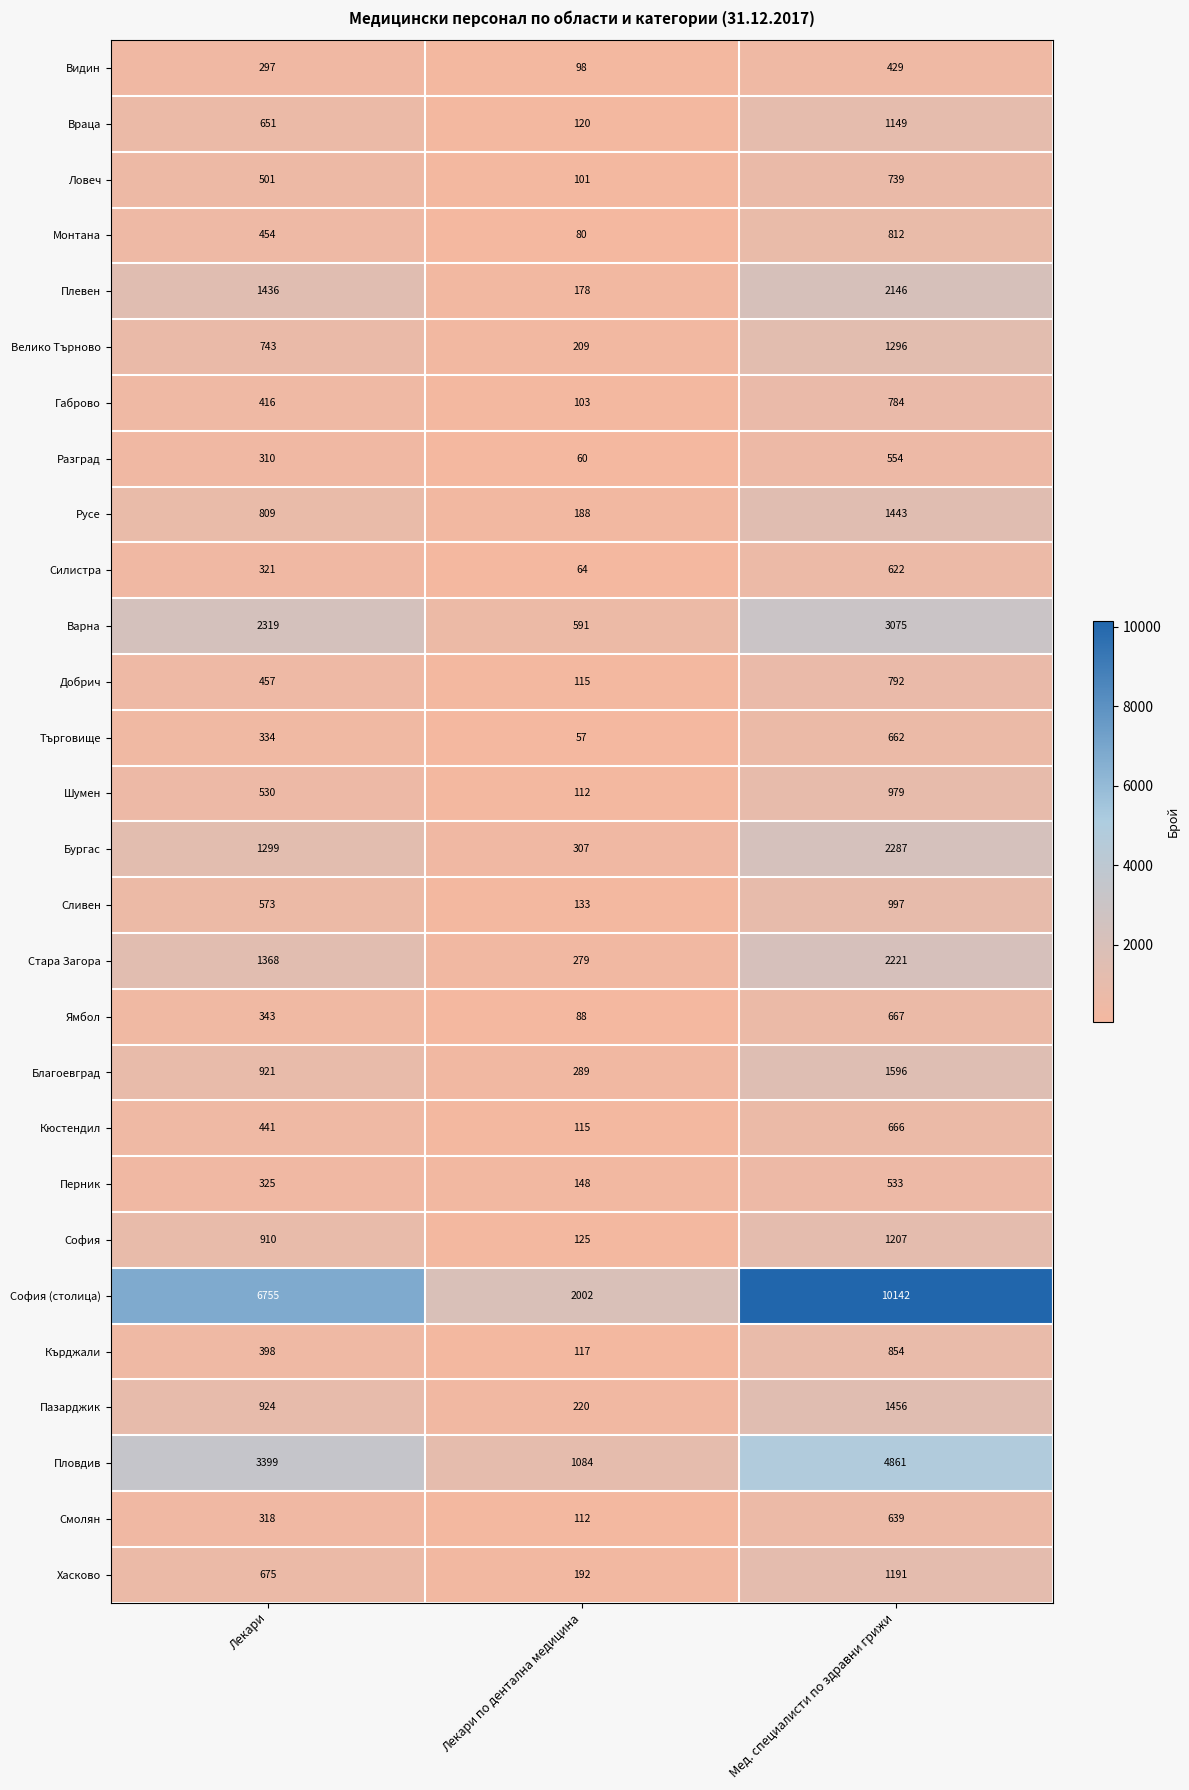

Rank the series by their maximum value, from lowest to highest.

Видин, Перник, Разград, Силистра, Смолян, Търговище, Кюстендил, Ямбол, Ловеч, Габрово, Добрич, Монтана, Кърджали, Шумен, Сливен, Враца, Хасково, София, Велико Търново, Русе, Пазарджик, Благоевград, Плевен, Стара Загора, Бургас, Варна, Пловдив, София (столица)